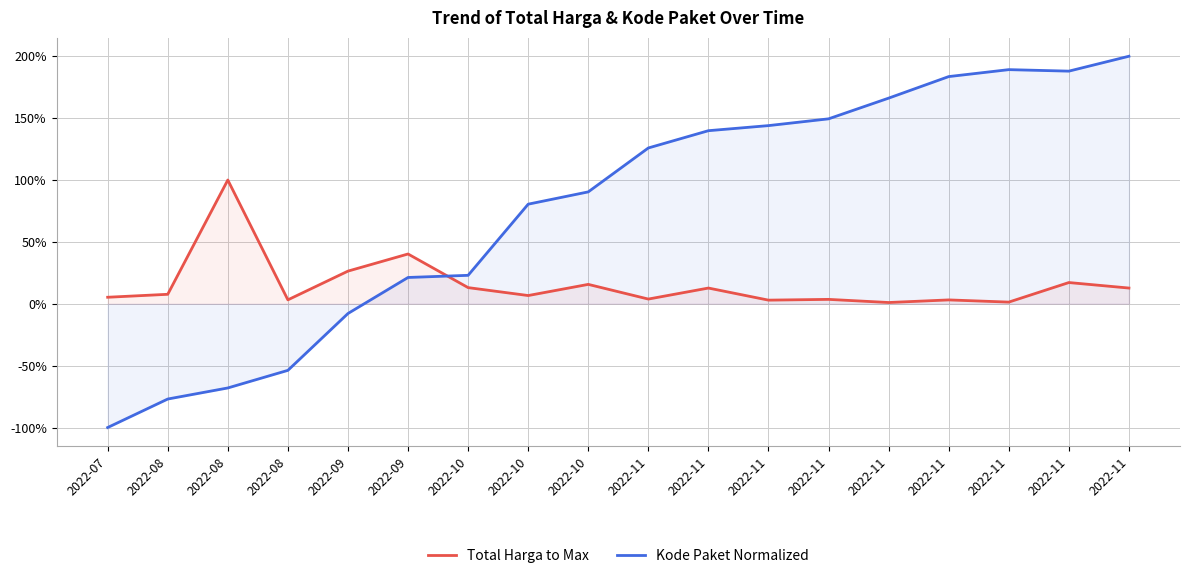

How many interior local valleys does the Kode Paket Normalized series have?

1